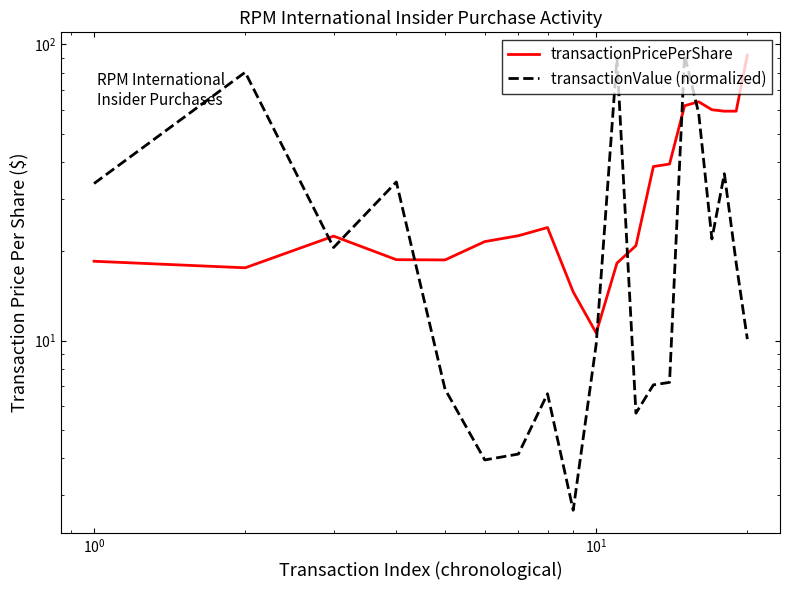

What is the difference between the maximum and minimum values in the transactionValue (normalized) series?

89.4